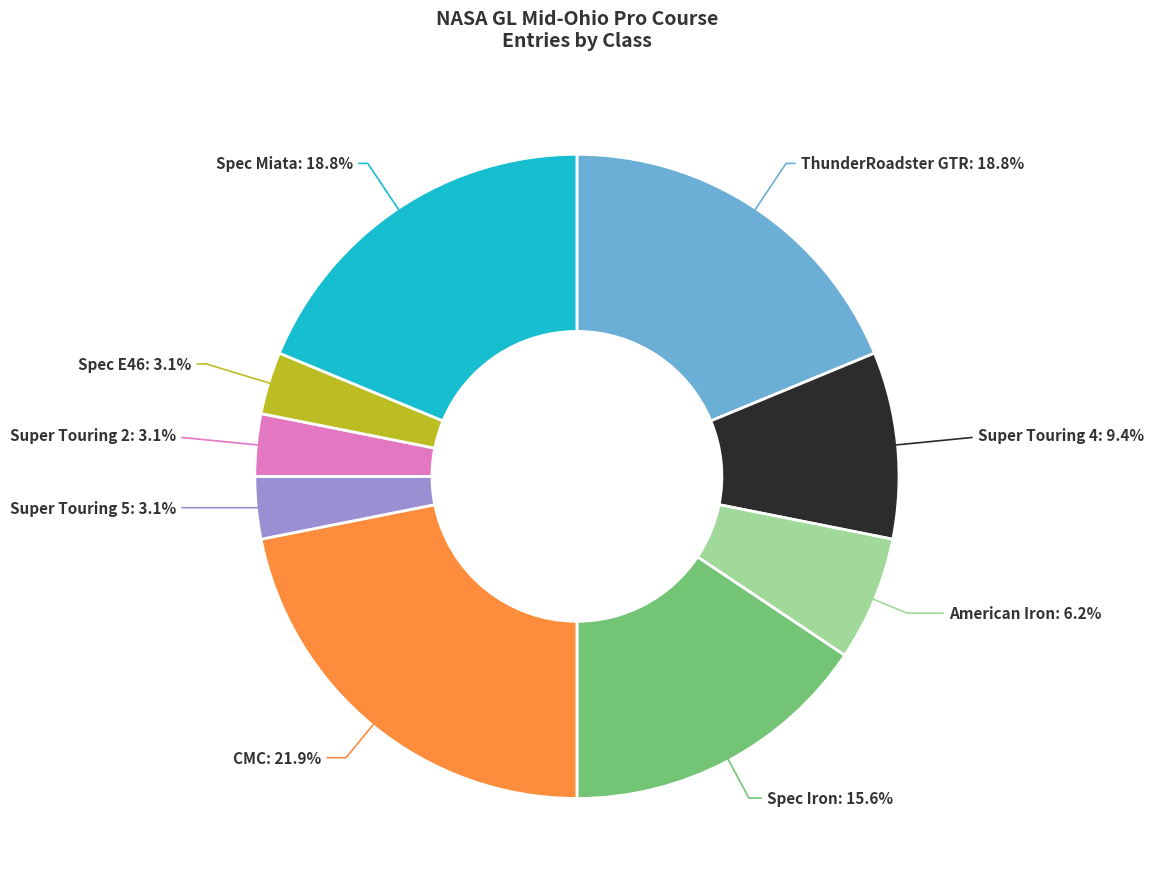

Does any single category account for the majority?

No